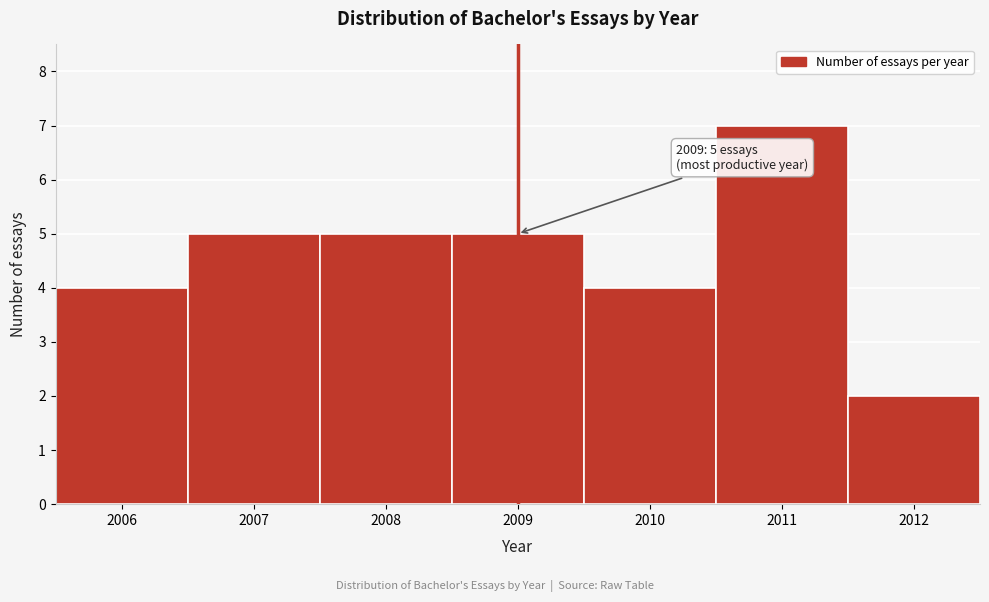

Over which range of the x-axis is the bar tallest?

2010.5 to 2011.5